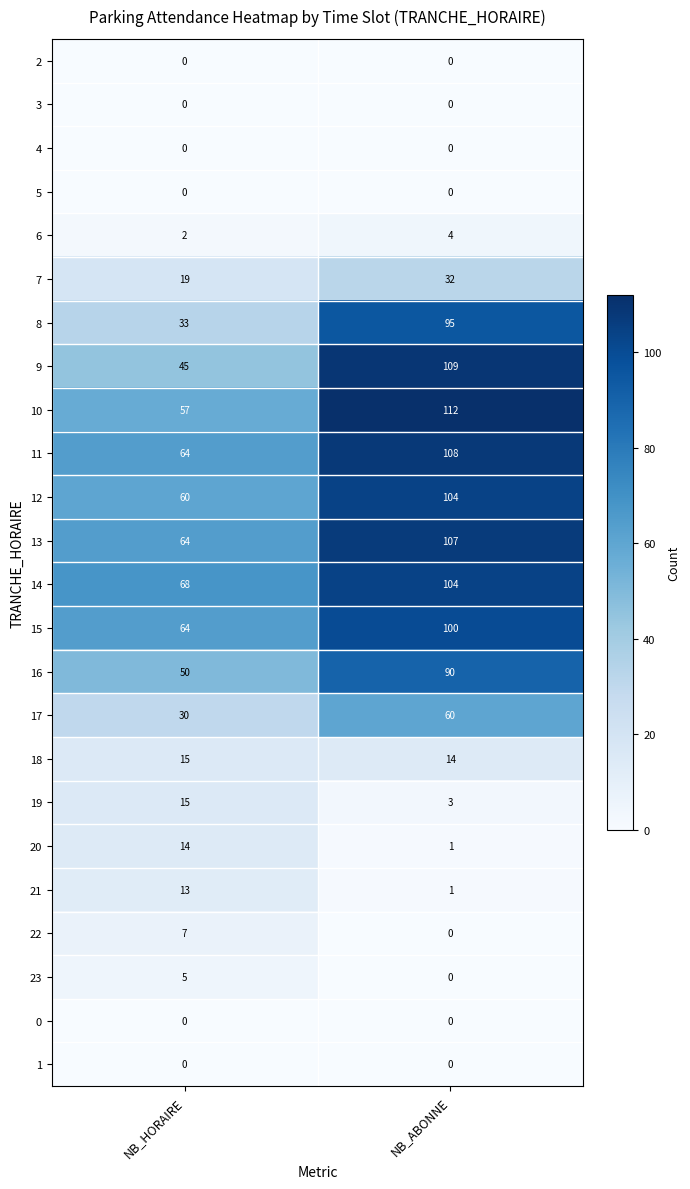

The value of 21 at NB_ABONNE is 0. True or false?

False